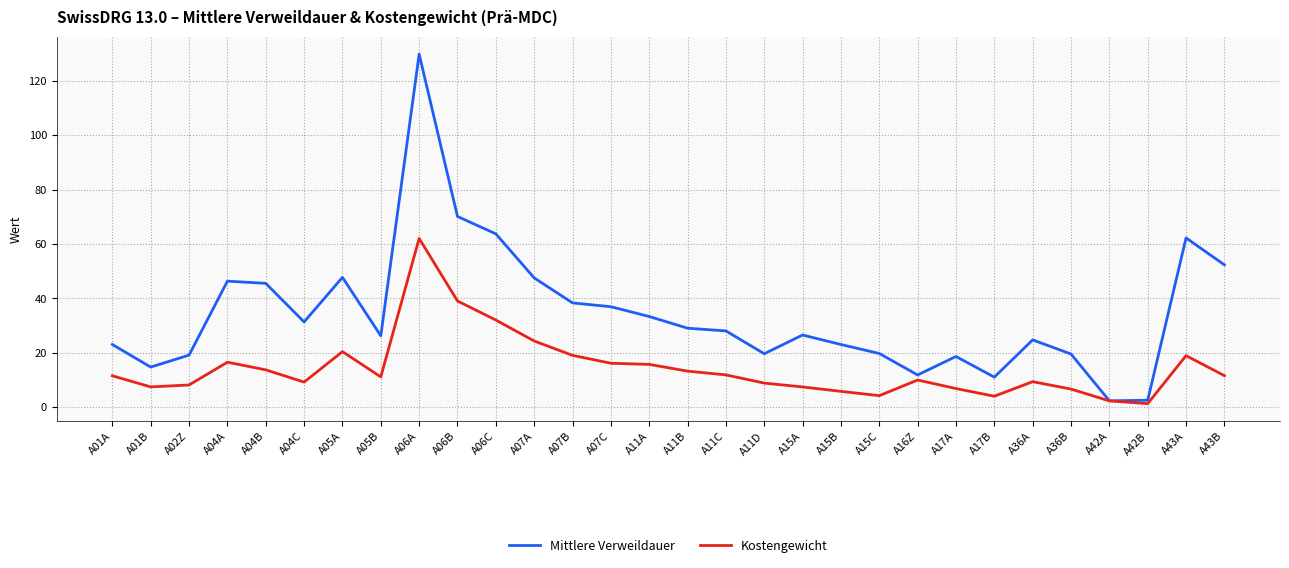

Which series has the widest spread of values?

Mittlere Verweildauer